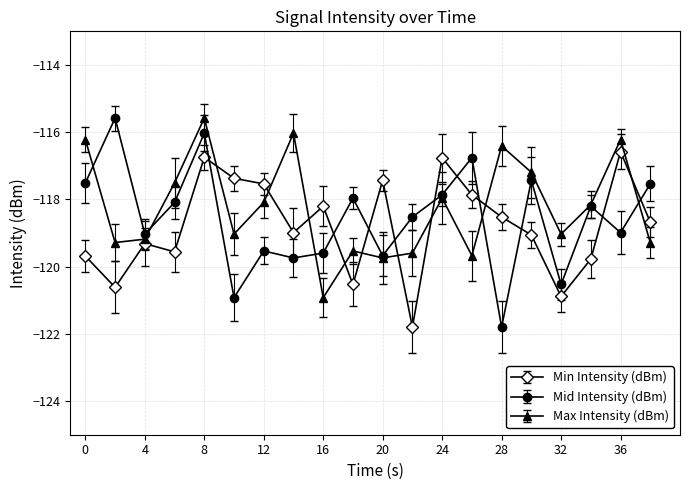

True or false: Mid Intensity (dBm) has more than 0 points higher than both neighbors.

True